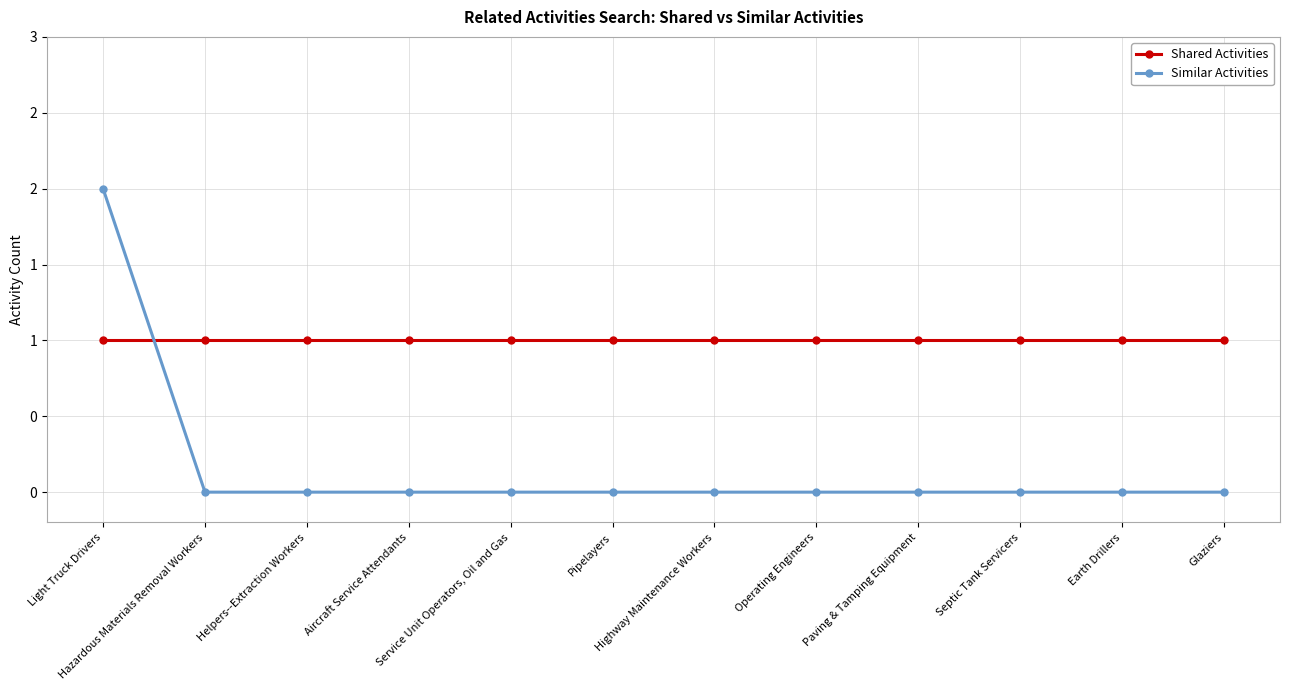

What are all the series names shown in the legend?

Shared Activities, Similar Activities